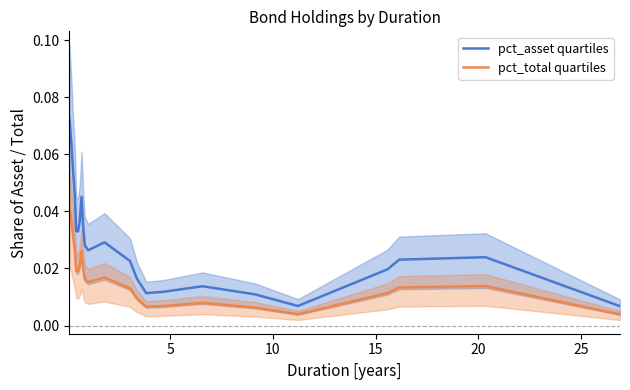

True or false: pct_asset quartiles and pct_total quartiles intersect in this chart.

False